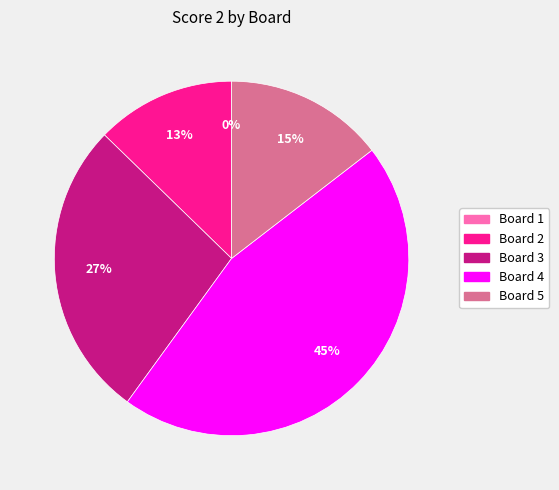

Rank the categories by value from lowest to highest.

Board 1, Board 2, Board 5, Board 3, Board 4